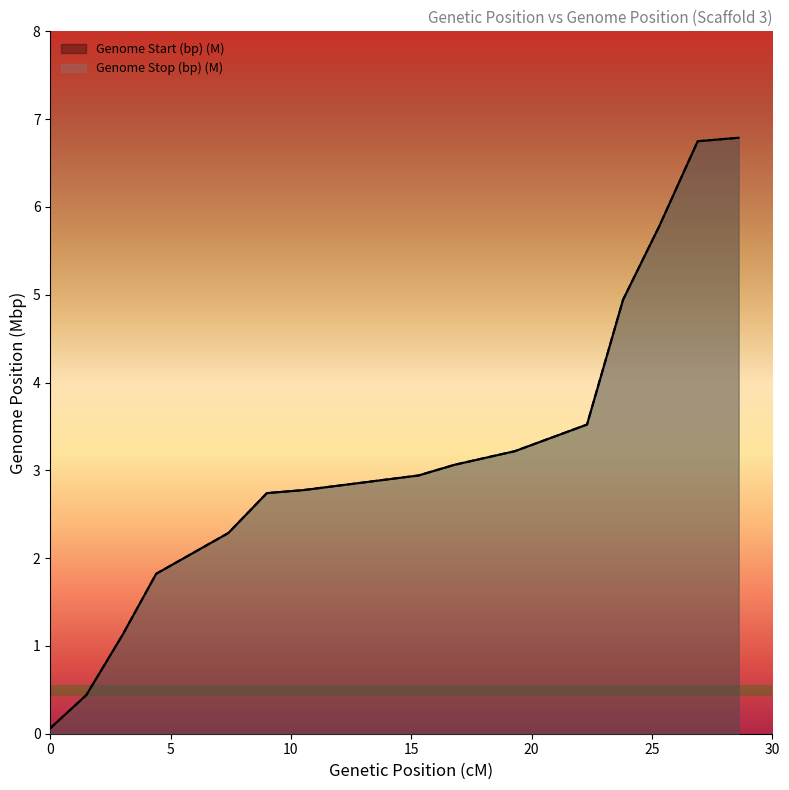

True or false: Genome Stop (bp) (M) and Genome Start (bp) (M) intersect in this chart.

False